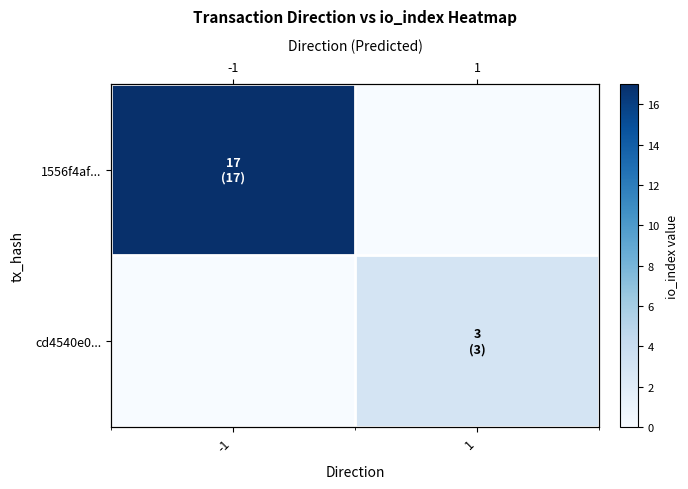

At how many categories does at least one series exceed 16?

1